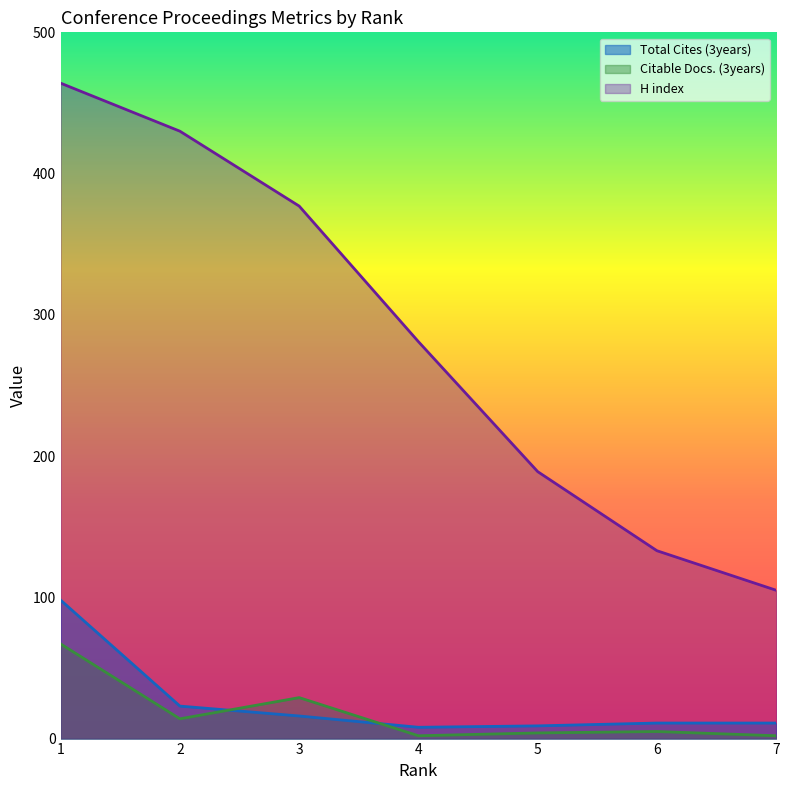

What is the difference between the Total Cites (3years) values at 1 and 7?

87